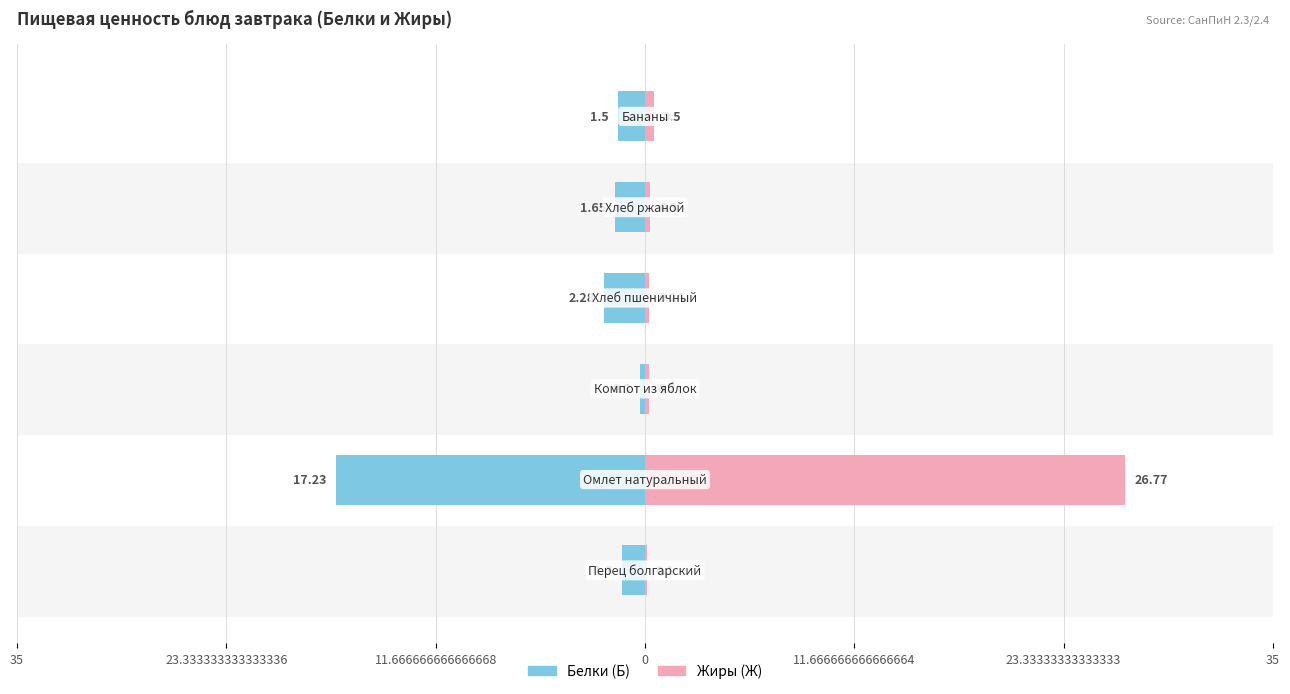

What is the lowest value of the Жиры (Ж) series?

0.1